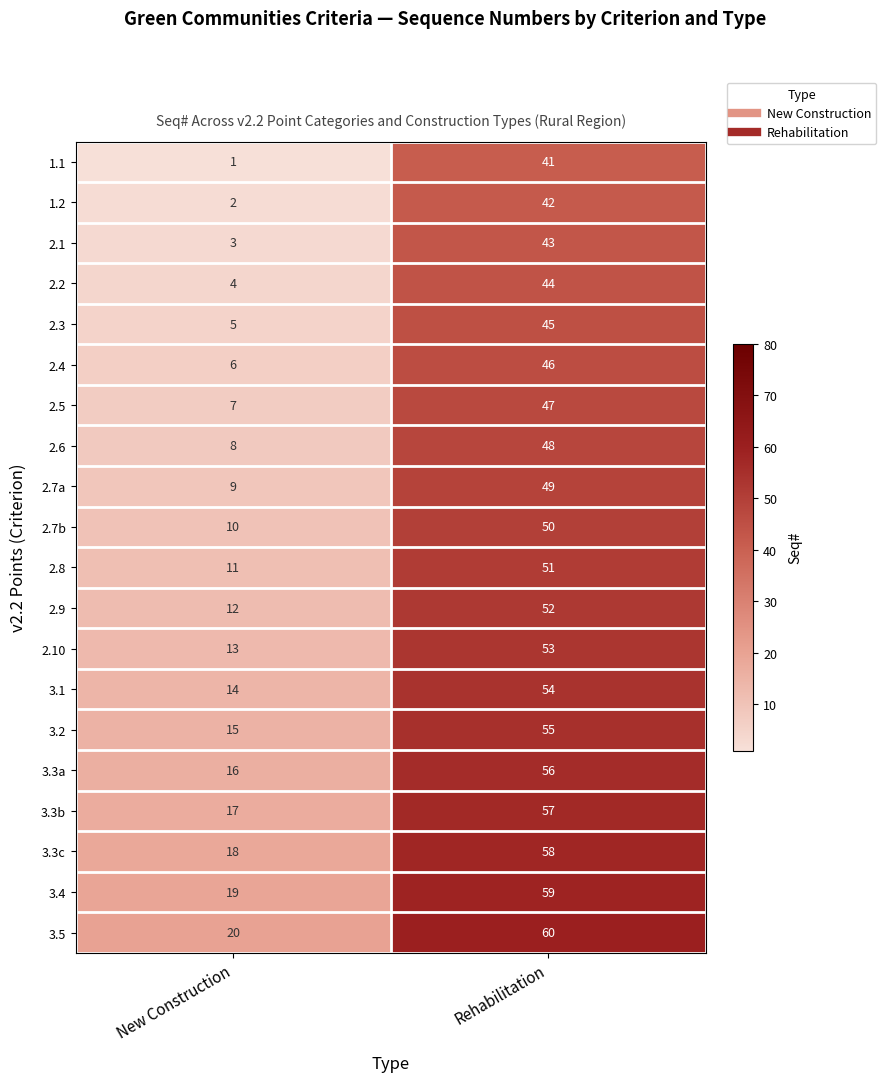

List the series in order of their peak value, lowest first.

1.1, 1.2, 2.1, 2.2, 2.3, 2.4, 2.5, 2.6, 2.7a, 2.7b, 2.8, 2.9, 2.10, 3.1, 3.2, 3.3a, 3.3b, 3.3c, 3.4, 3.5